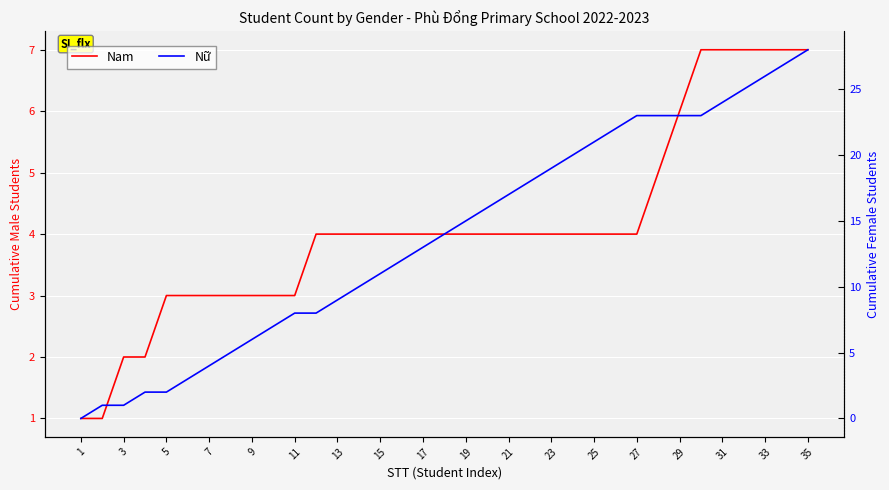

Which category has the lowest value across all series?

1